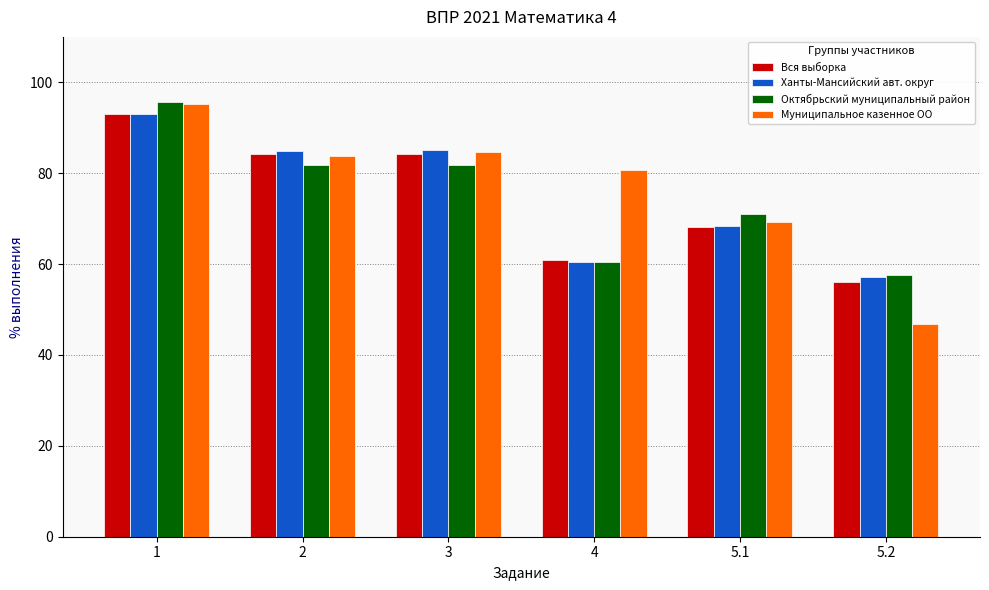

How many data points in Ханты-Мансийский авт. округ are less than 84?

3